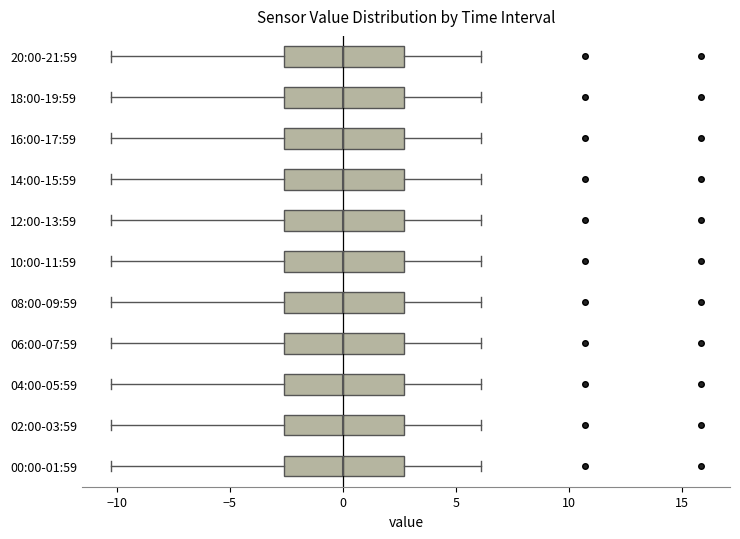

Reading bottom to top, read every box against the x-axis: the position of its median line, the range the box covers, and the ends of its whiskers. The values are not printed on the chart, so give them approximately, as read against the axis.

00:00-01:59: median 0.0, box -2.5 to 2.5, whiskers -10.5 to 6.0
02:00-03:59: median 0.0, box -2.5 to 2.5, whiskers -10.5 to 6.0
04:00-05:59: median 0.0, box -2.5 to 2.5, whiskers -10.5 to 6.0
06:00-07:59: median 0.0, box -2.5 to 2.5, whiskers -10.5 to 6.0
08:00-09:59: median 0.0, box -2.5 to 2.5, whiskers -10.5 to 6.0
10:00-11:59: median 0.0, box -2.5 to 2.5, whiskers -10.5 to 6.0
12:00-13:59: median 0.0, box -2.5 to 2.5, whiskers -10.5 to 6.0
14:00-15:59: median 0.0, box -2.5 to 2.5, whiskers -10.5 to 6.0
16:00-17:59: median 0.0, box -2.5 to 2.5, whiskers -10.5 to 6.0
18:00-19:59: median 0.0, box -2.5 to 2.5, whiskers -10.5 to 6.0
20:00-21:59: median 0.0, box -2.5 to 2.5, whiskers -10.5 to 6.0